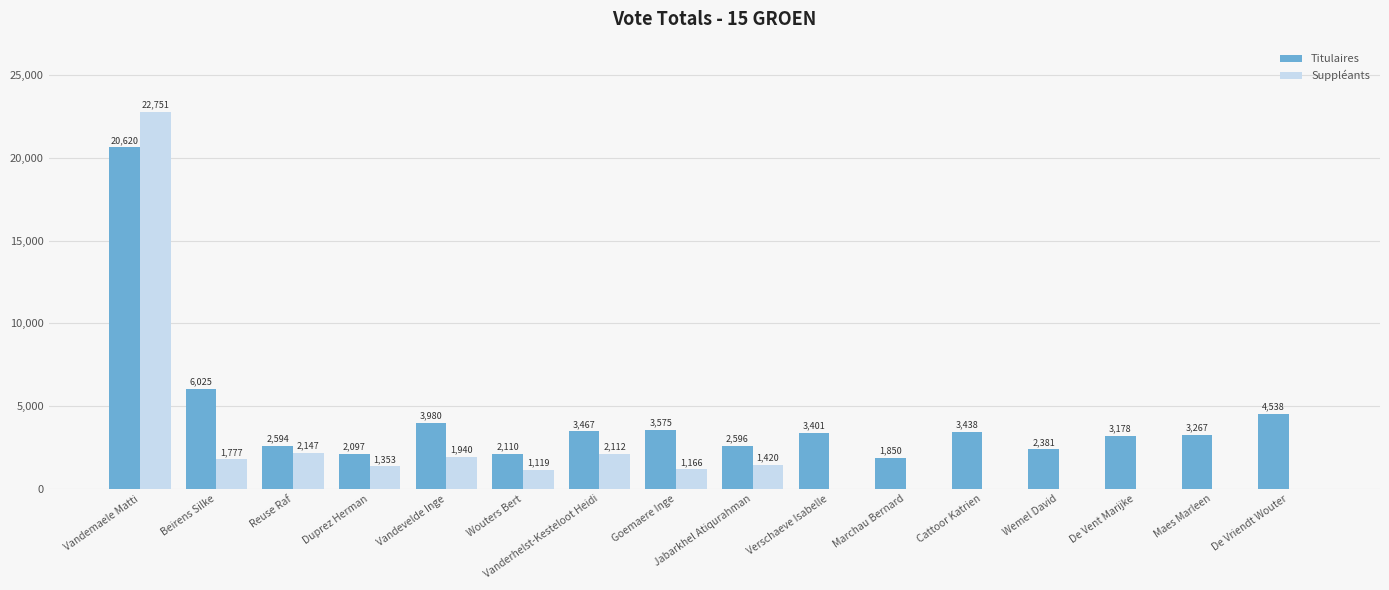

What is the maximum value shown in the chart?

22751